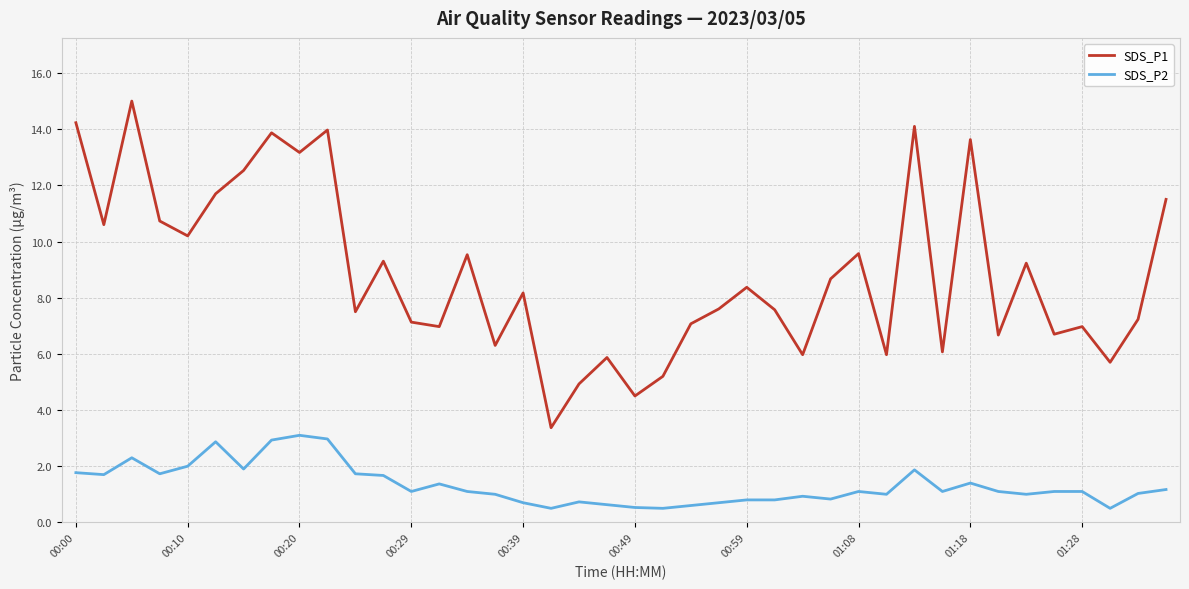

True or false: SDS_P1 and SDS_P2 intersect in this chart.

False